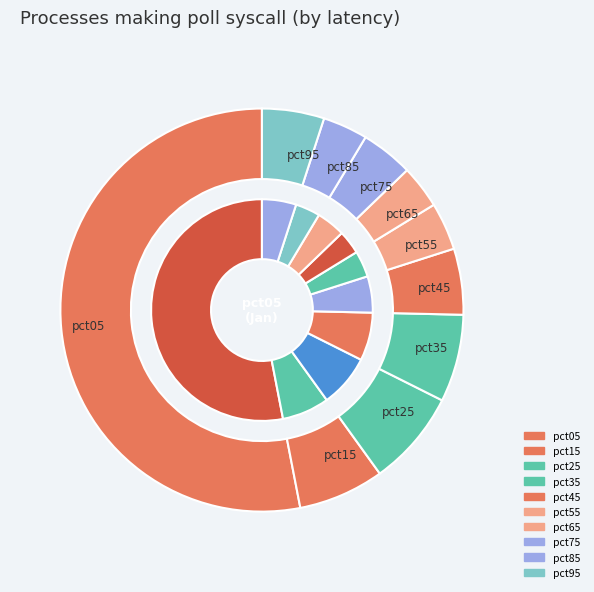

Does pct65 represent more than half of the total?

No